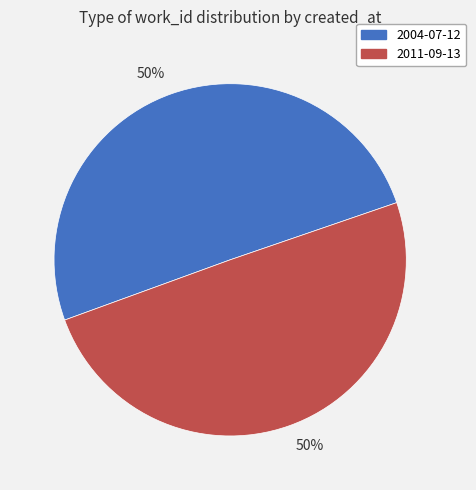

To the nearest percent, what is the average slice percentage?

50%